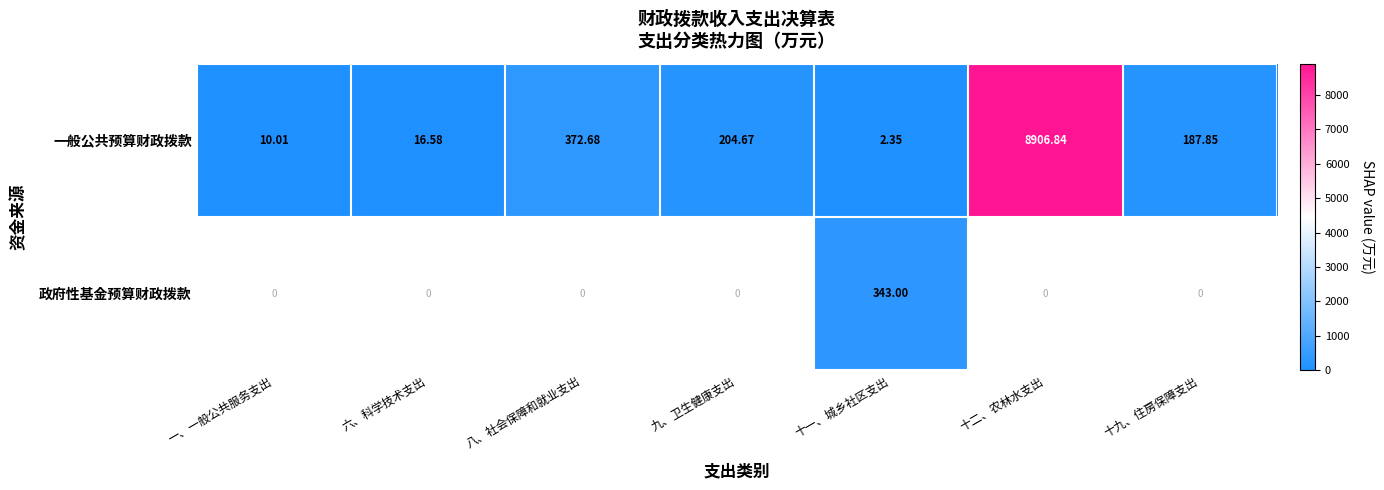

At which label does 一般公共预算财政拨款 first exceed 187?

八、社会保障和就业支出